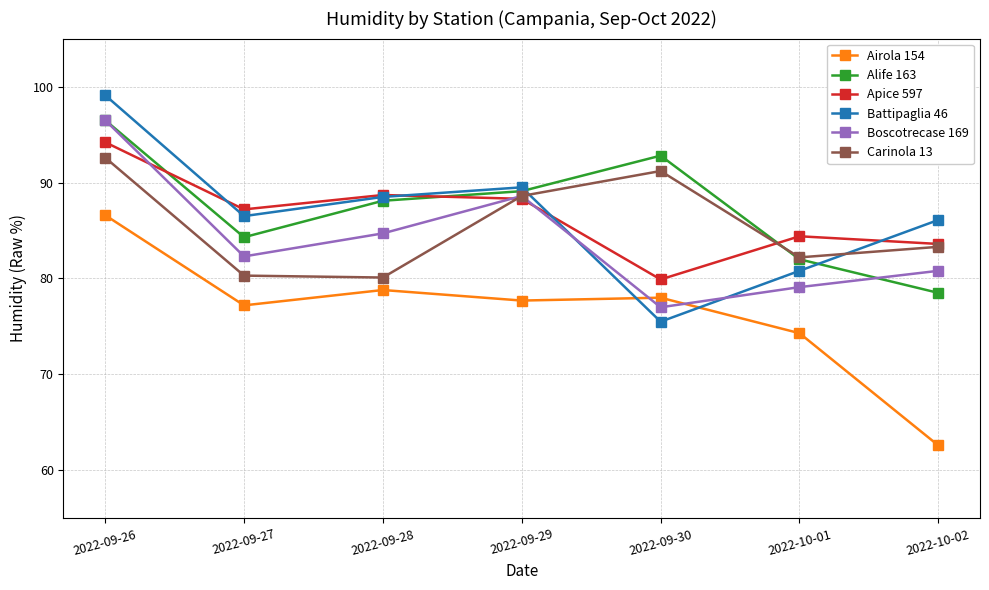

At which label does Apice 597 reach its minimum?

2022-09-30